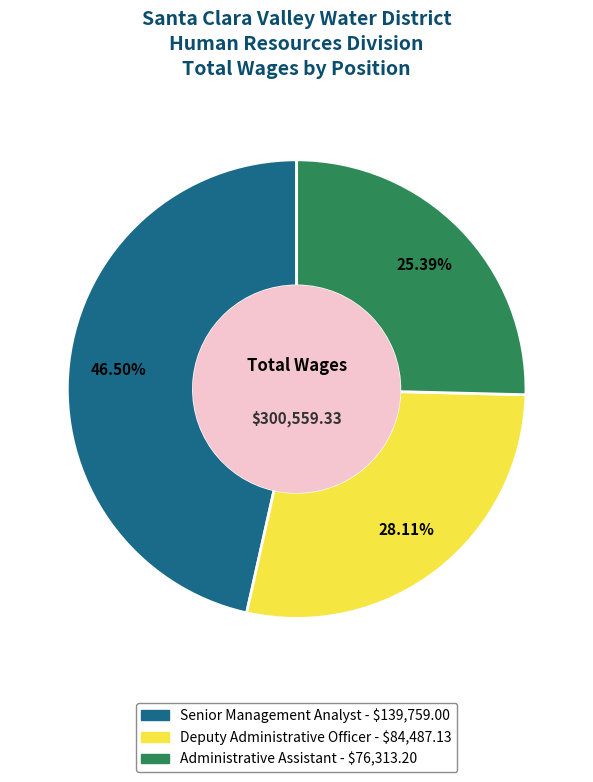

Is there a majority slice in this chart?

No